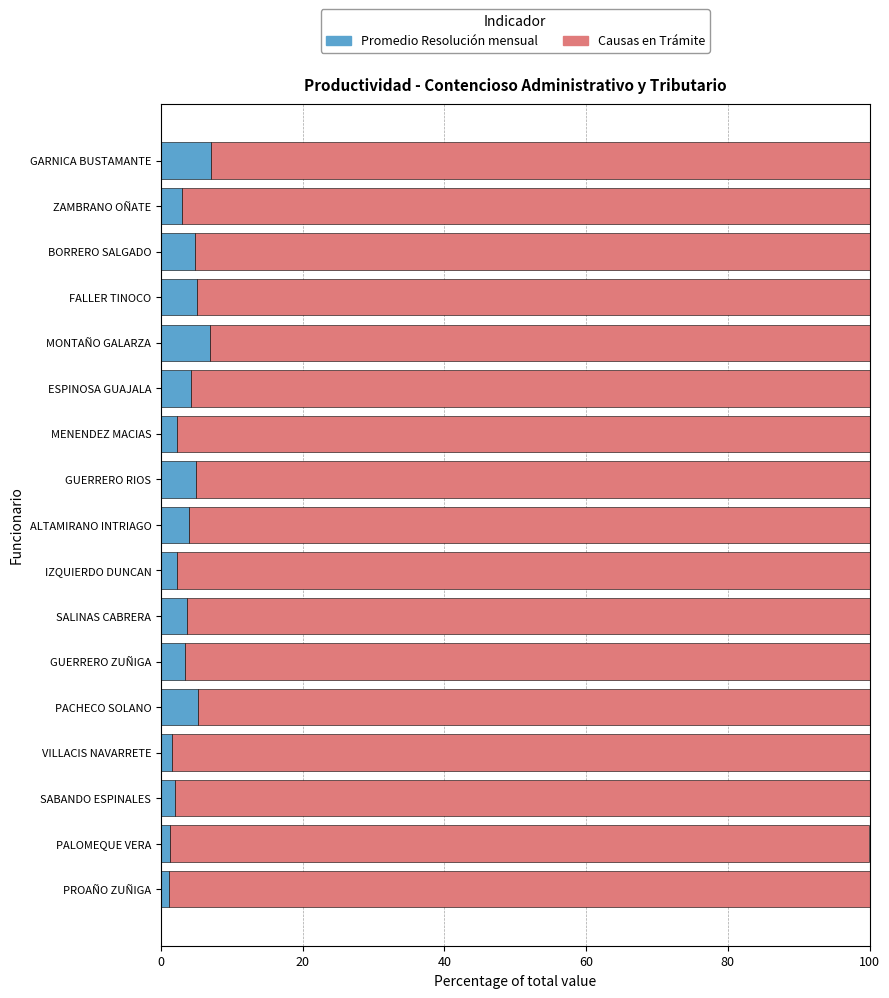

What is the difference between the maximum and minimum values in the Promedio Resolución mensual series?

5.9